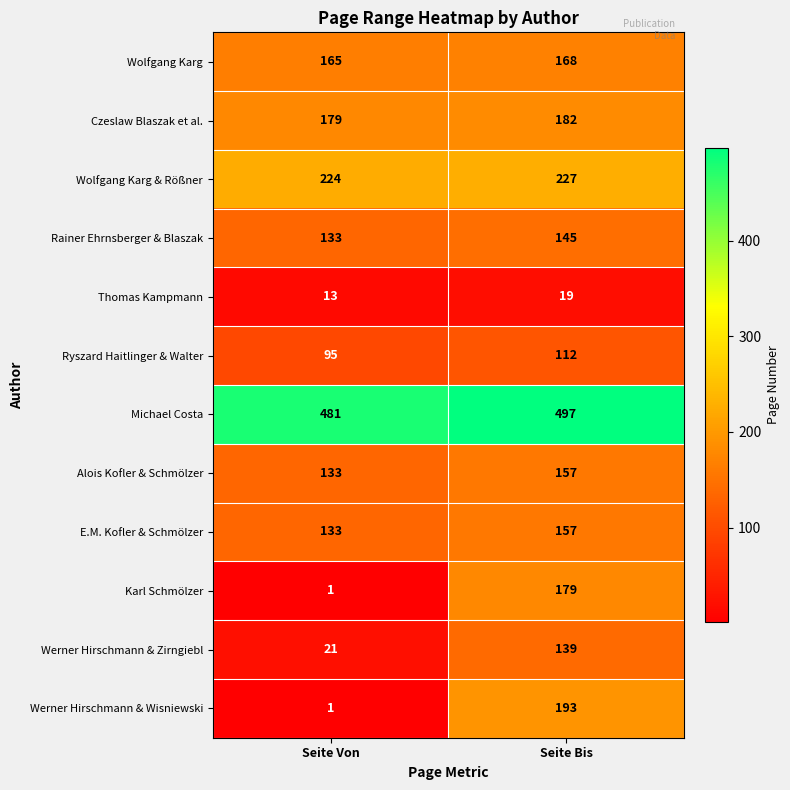

What is the sum of the Werner Hirschmann & Wisniewski values at Seite Bis and Seite Von?

194